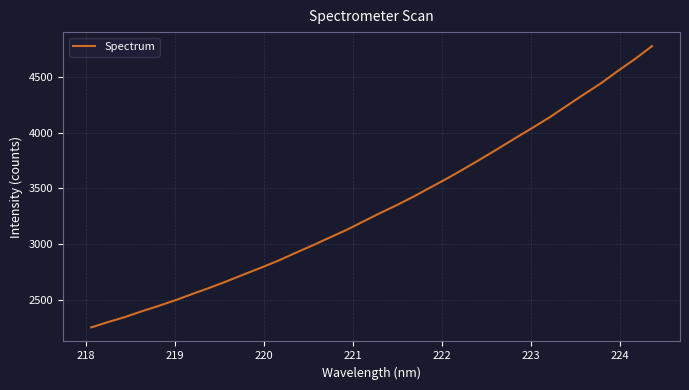

What is the difference between the maximum and minimum values?

2527.5